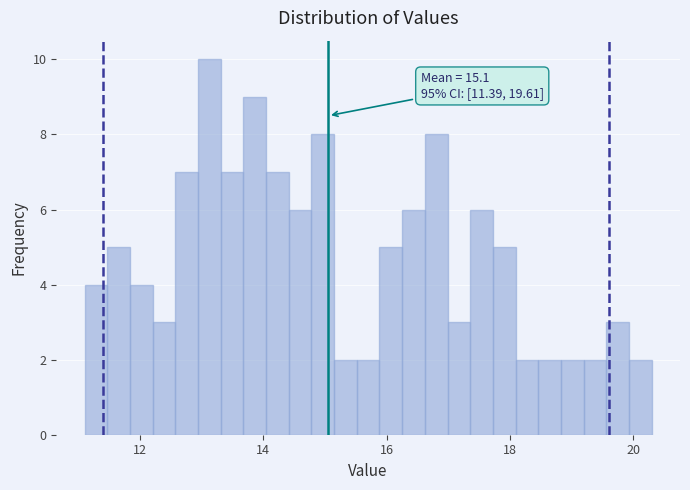

Read against the x-axis, roughly where is the centre of the tallest bar?

13.2